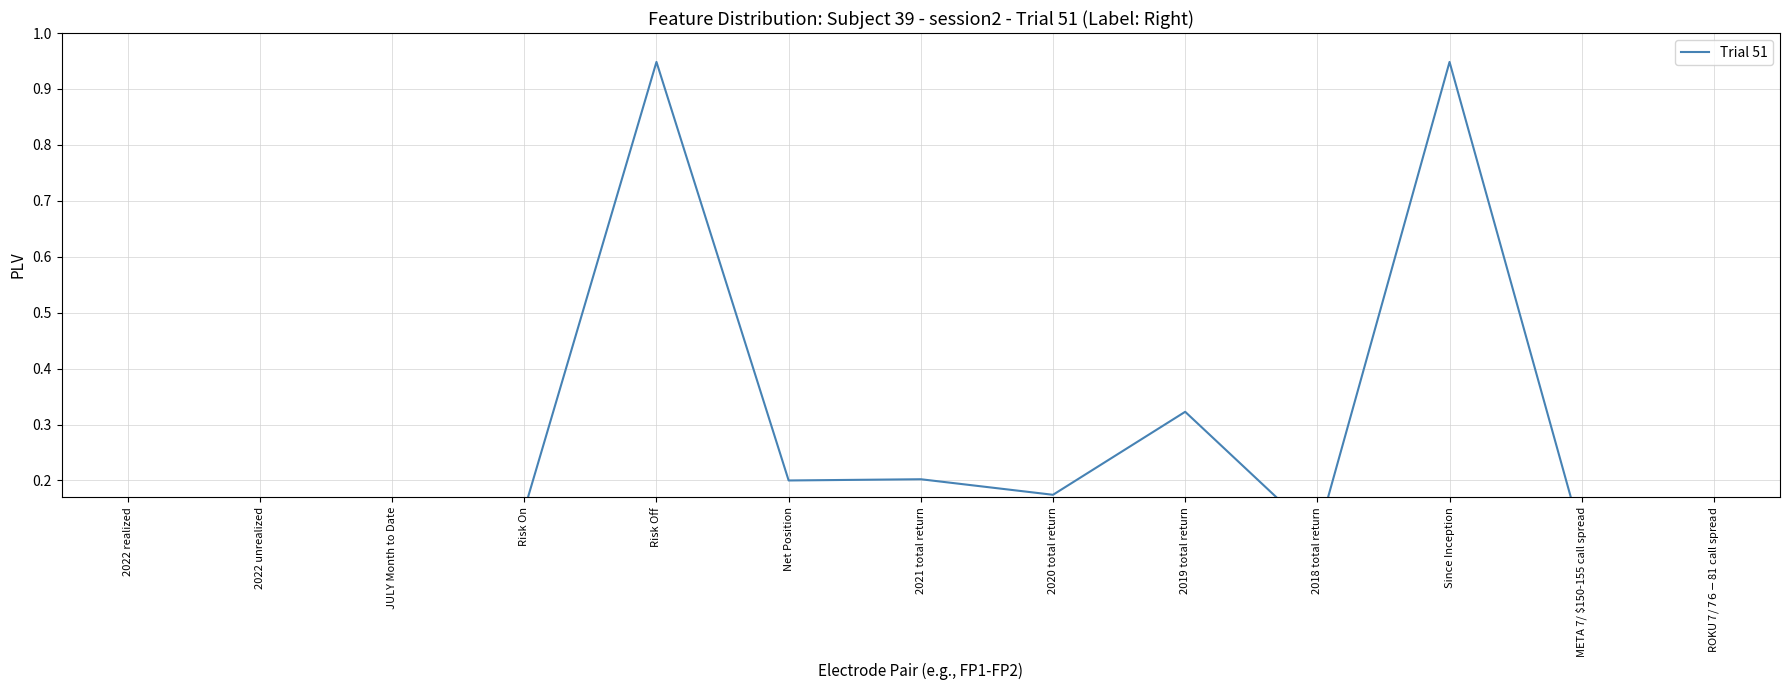

Reading right to left, what are all the values shown in this chart?

0.1	0.1	0.9	0.1	0.3	0.2	0.2	0.2	0.9	0.1	0.0	0.0	0.1